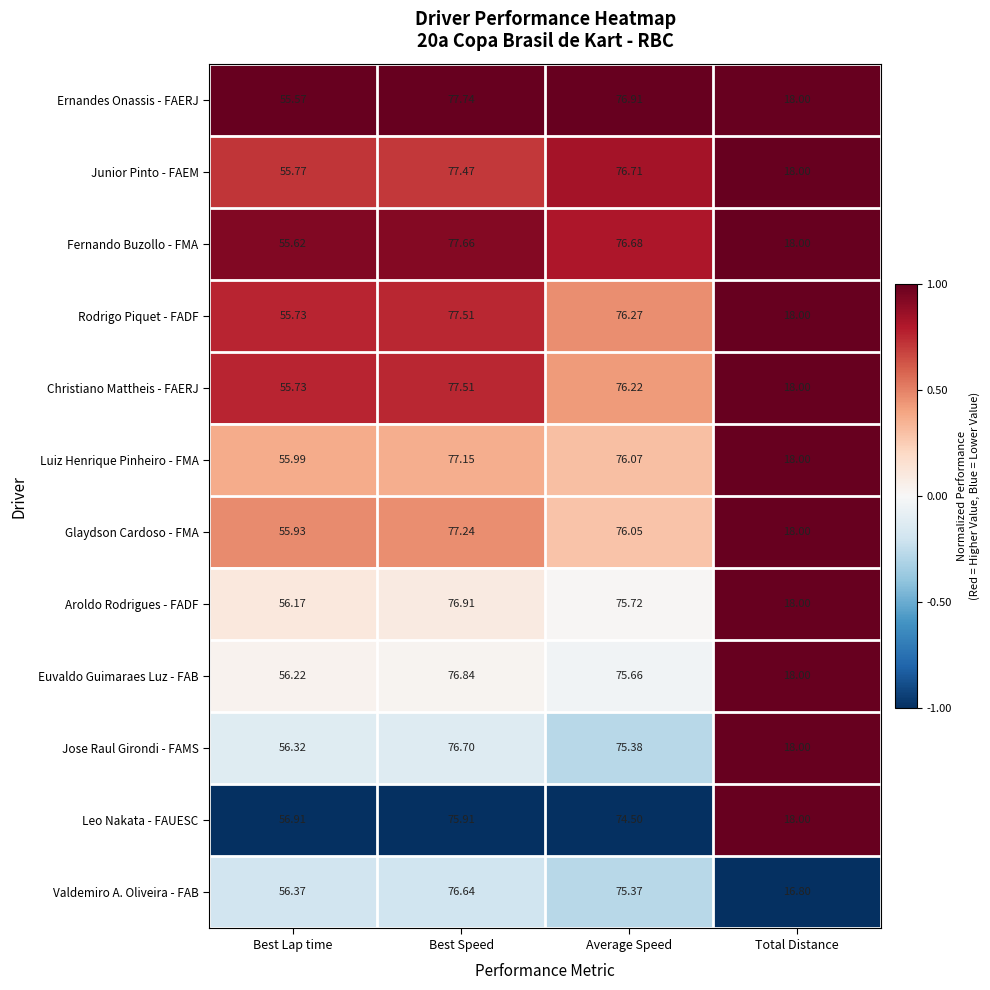

Where is Aroldo Rodrigues - FADF nearest to the value 47?

Best Lap time